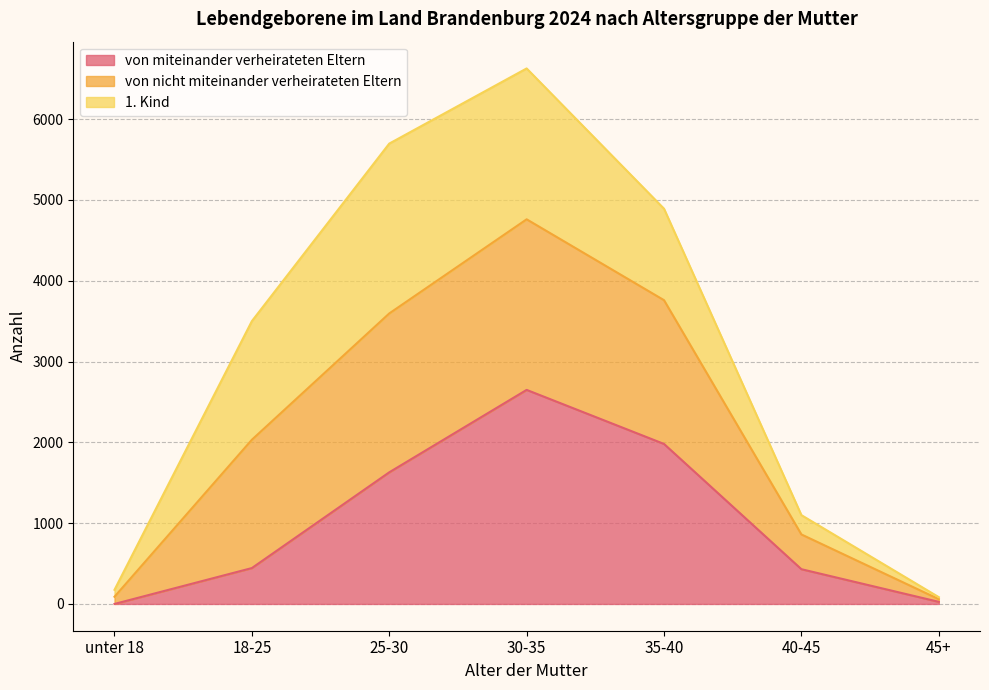

The von nicht miteinander verheirateten Eltern series shows 723 at 40-45. True or false?

False